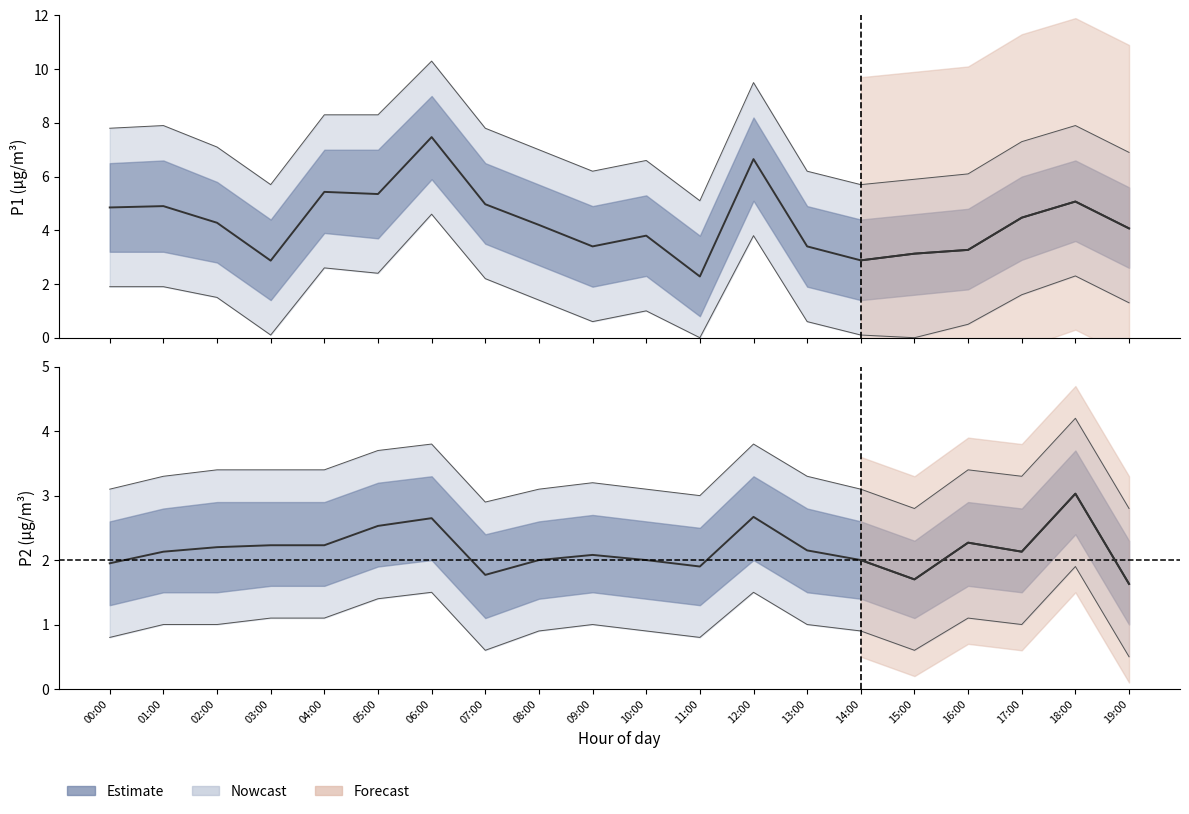

The value of P1 at 12:00 is 6.7. True or false?

True